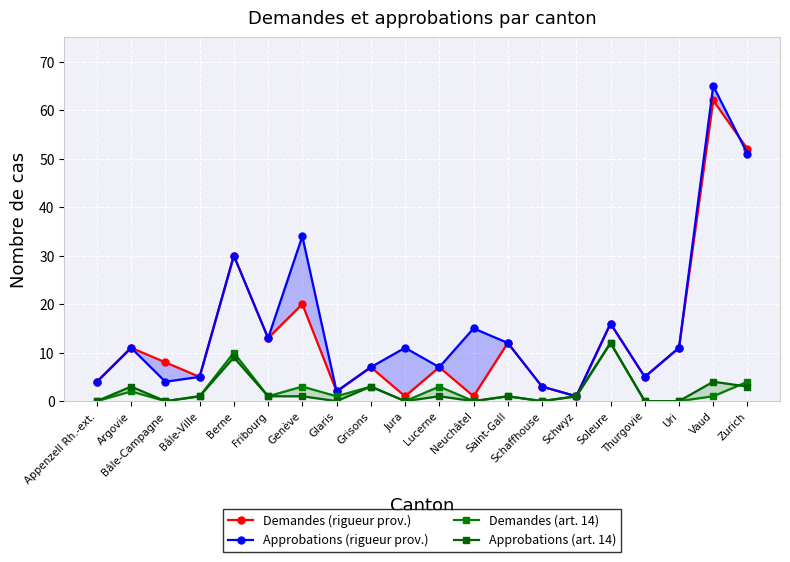

What is the label of the 20th point from the left?

Zurich